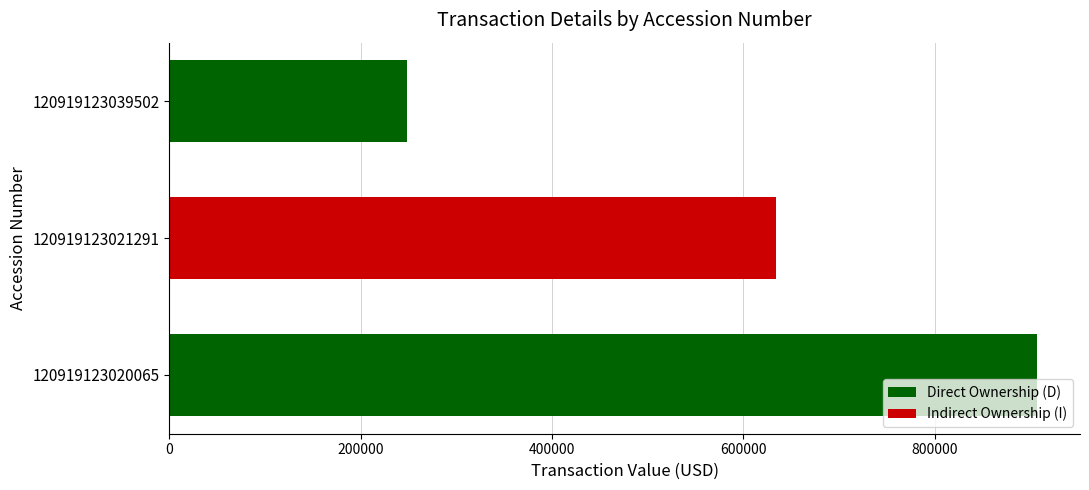

Which category has the highest value across all series?

120919123020065